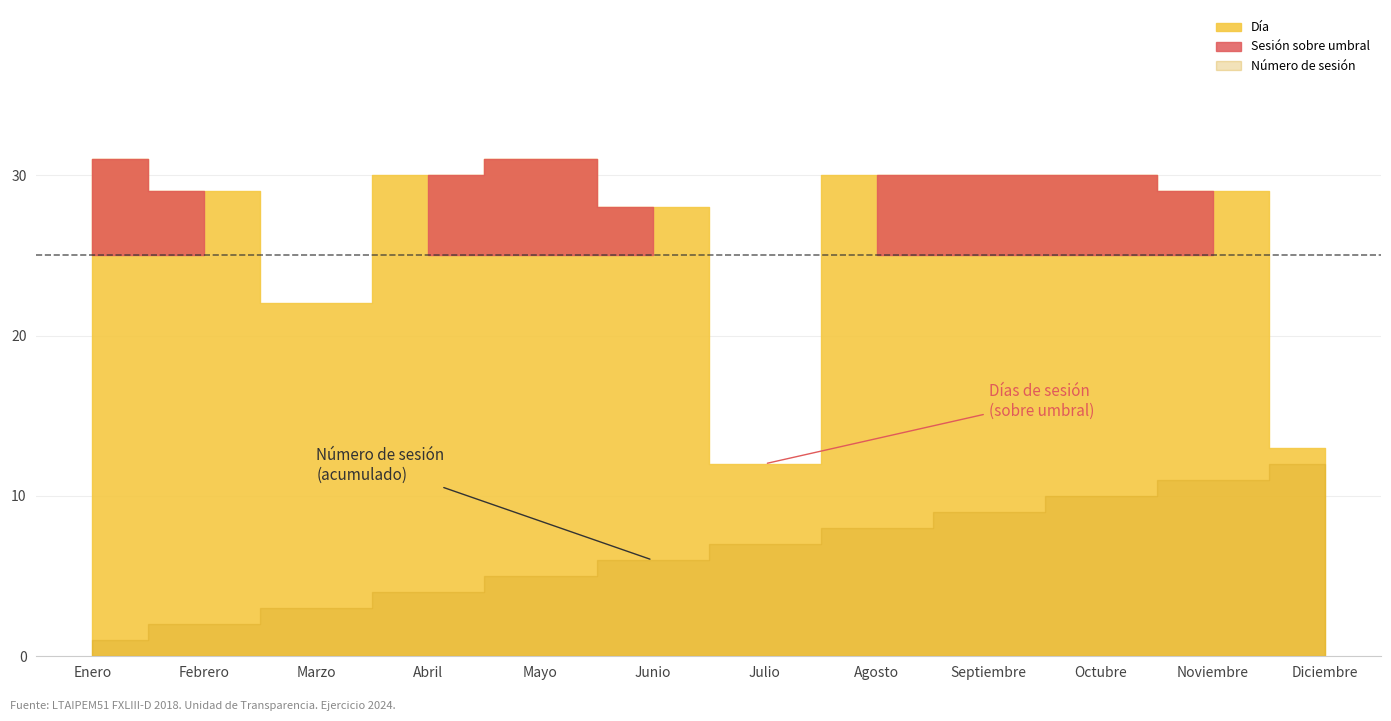

Which category has the lowest value across all series?

Enero